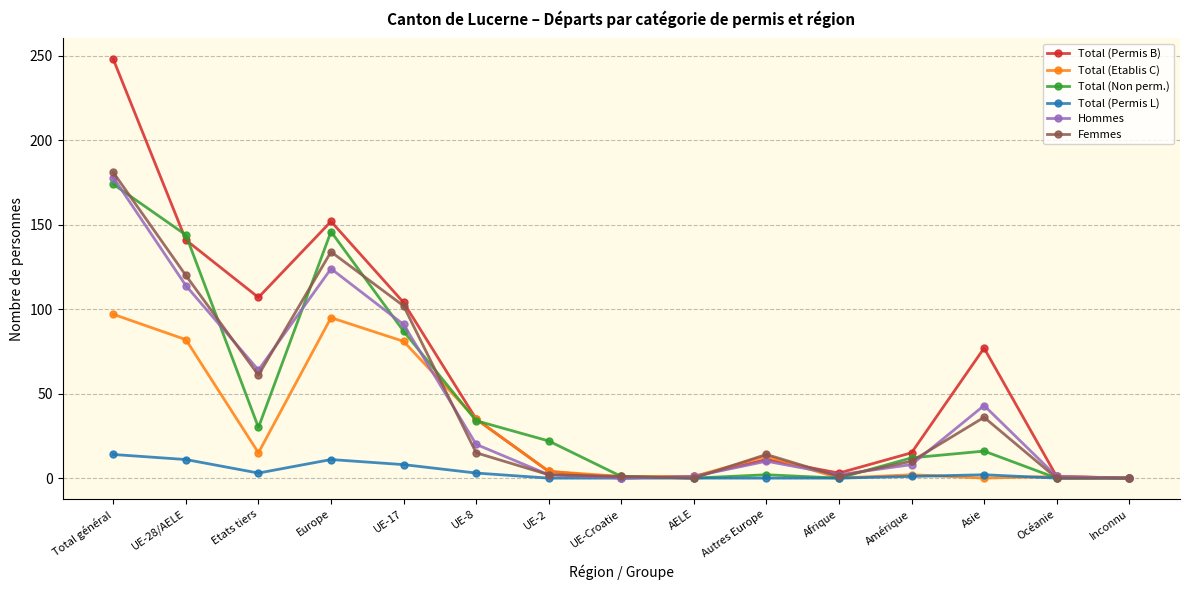

What is the average value of the Femmes series?

45